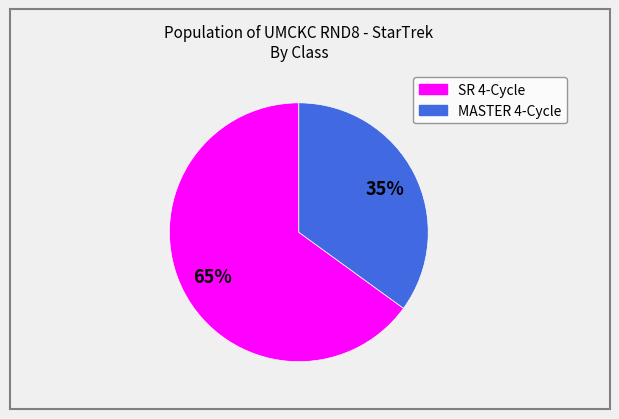

Is the sum of MASTER 4-Cycle and SR 4-Cycle greater than half?

Yes